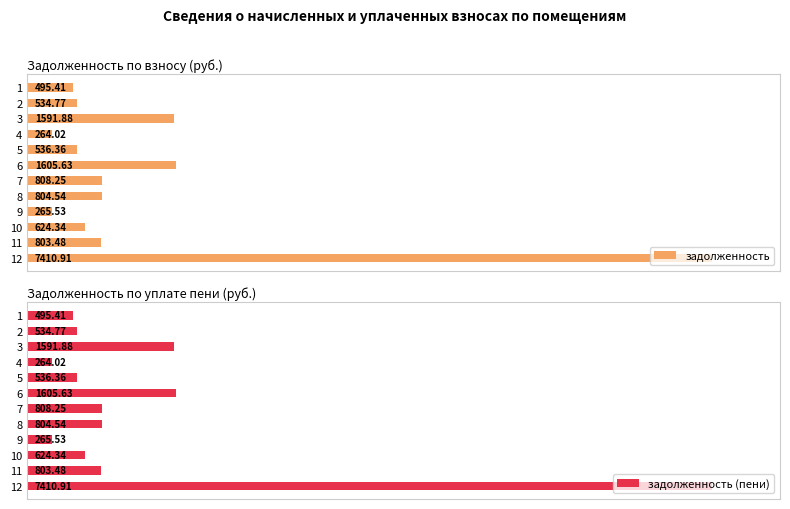

Does the chart contain any negative values?

No